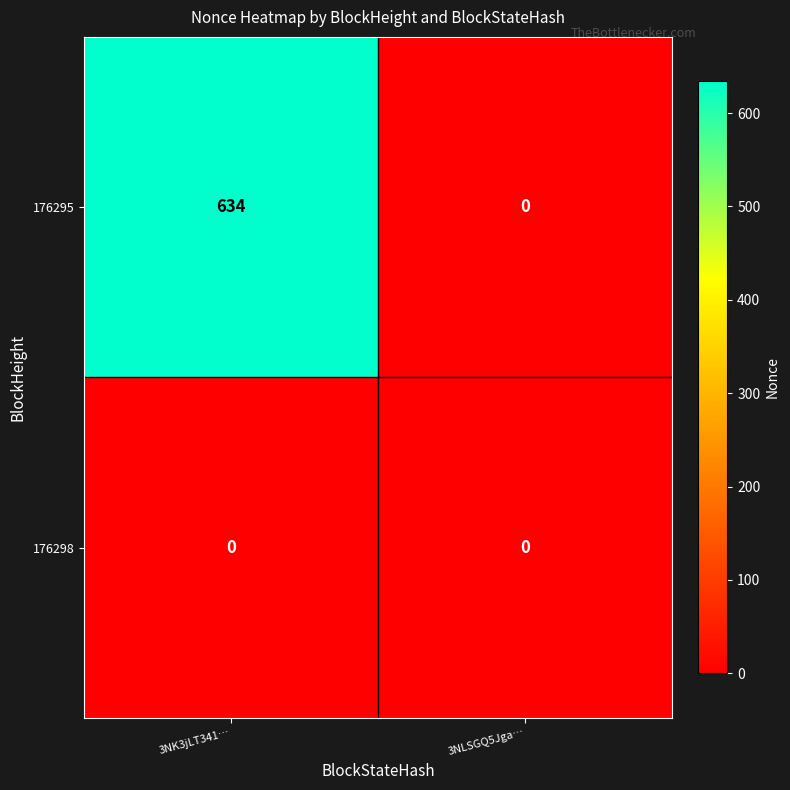

Reading left to right, extract all data points from this chart.

176295: 3NK3jLT341…=634	3NLSGQ5Jga…=0
176298: 3NK3jLT341…=0	3NLSGQ5Jga…=0